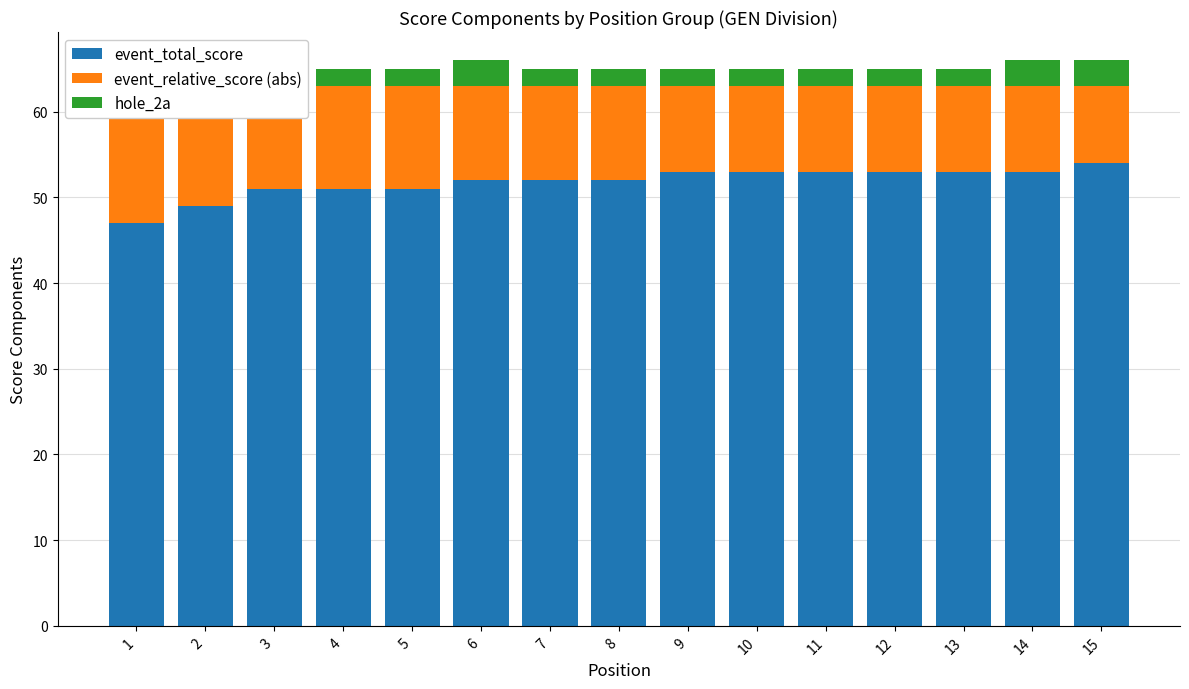

Rank the series by their average value, from lowest to highest.

hole_2a, event_relative_score (abs), event_total_score